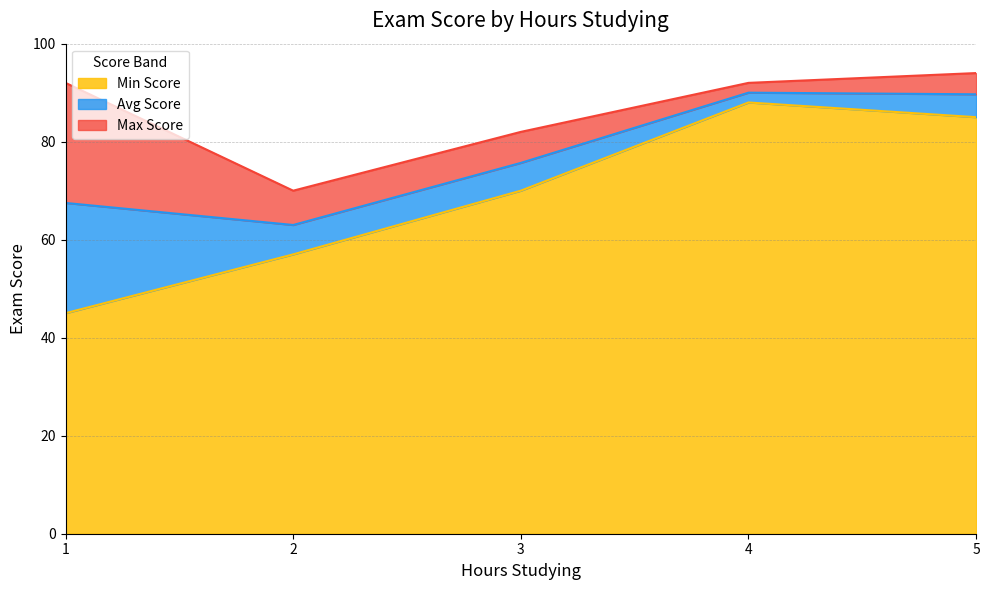

Where is Min Score nearest to the value 66?

3